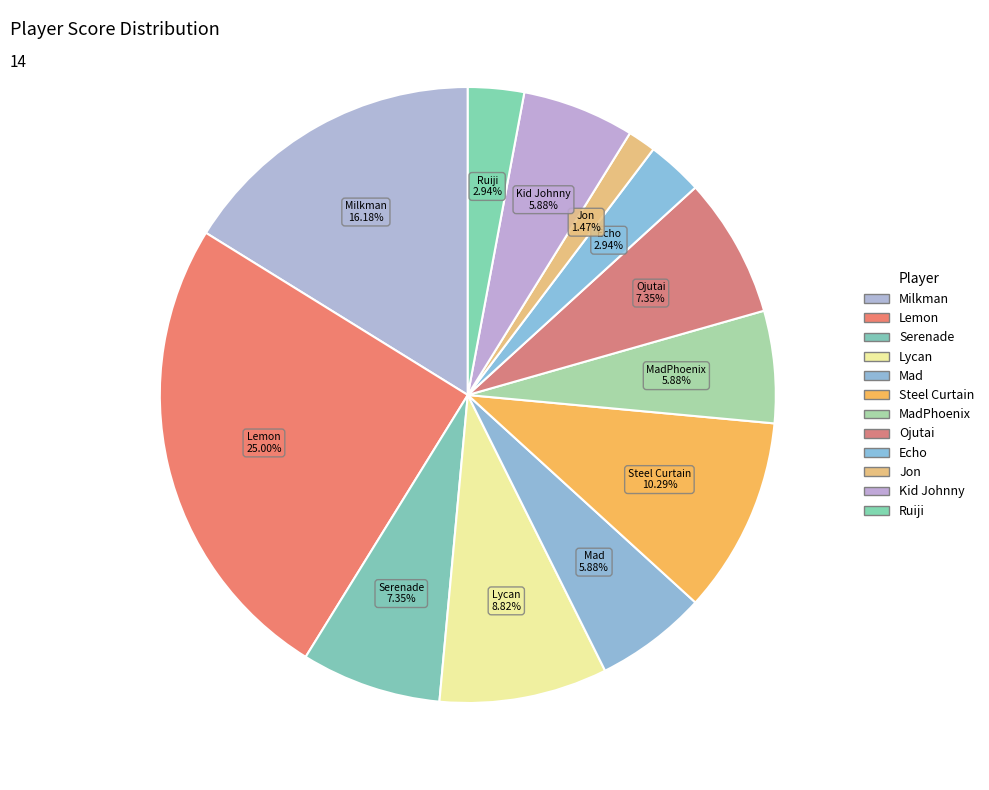

How many segments does this pie chart have?

12